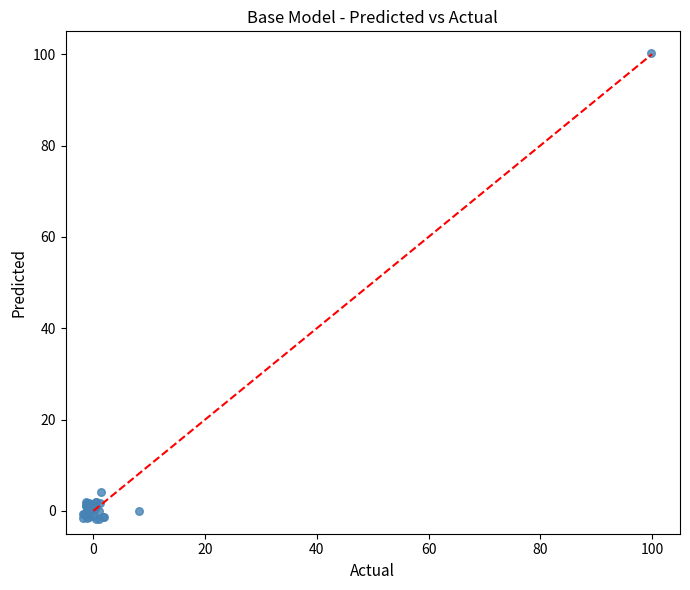

What Y value in the scatter plot is closest to 49?

4.1